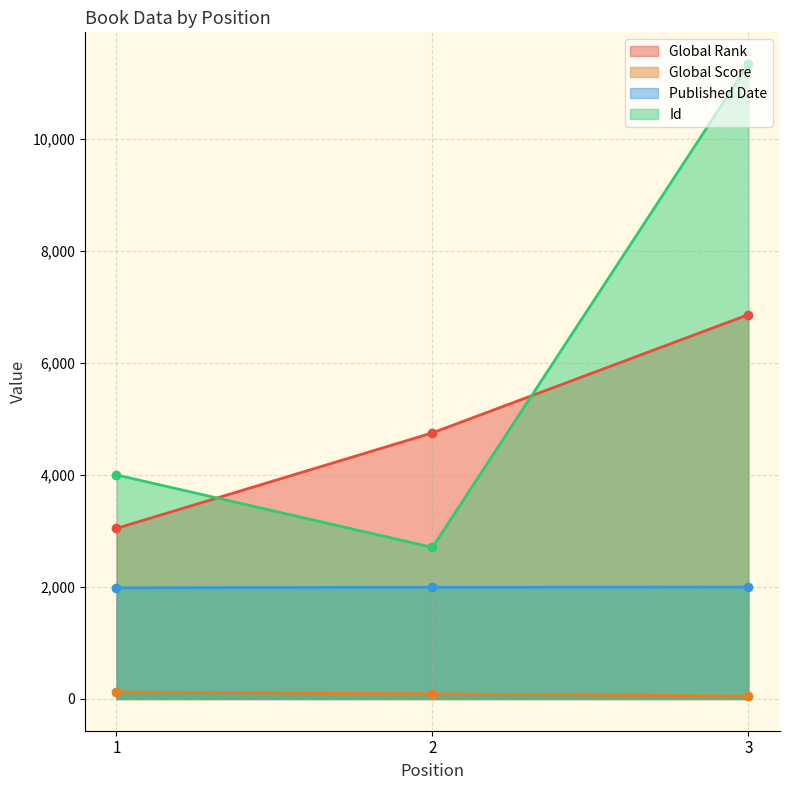

How many data points in Global Rank are above 4749?

1